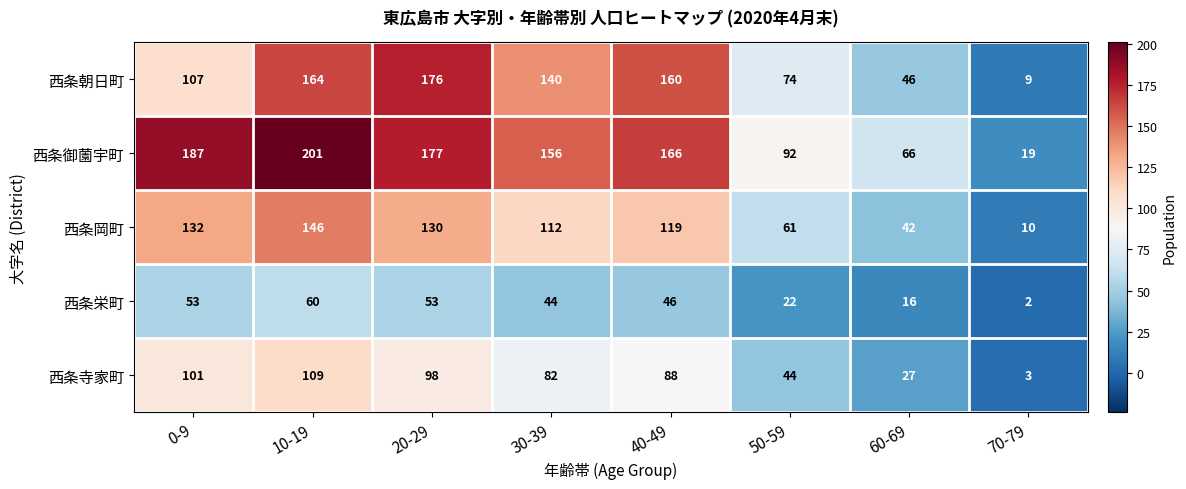

How many series are shown in this chart?

5